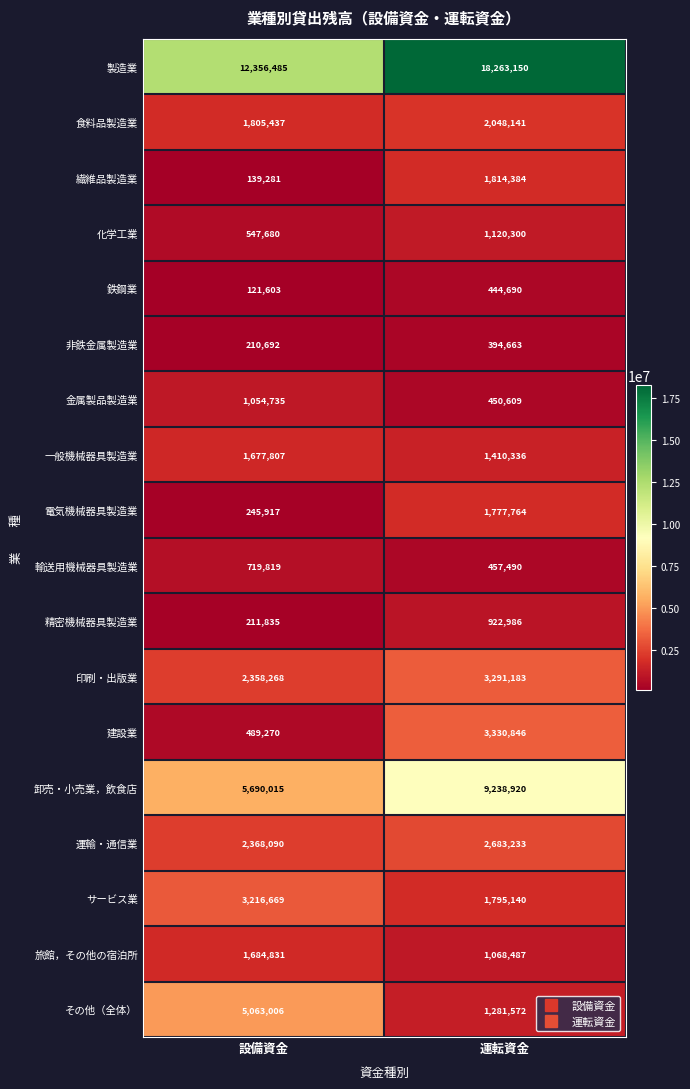

What is the lowest value of the その他（全体） series?

1281572